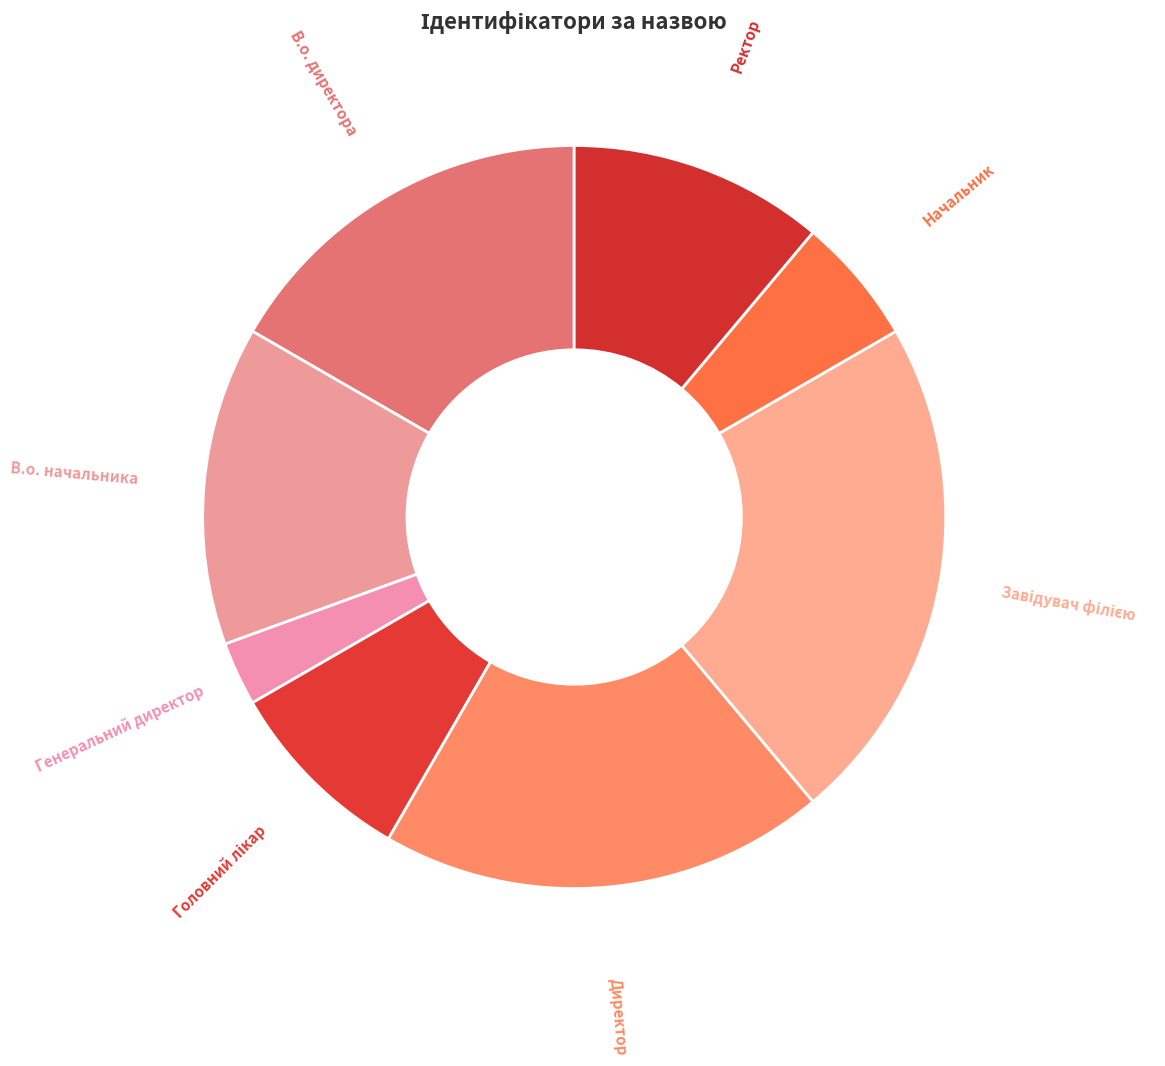

Approximately how many times larger is the value at Начальник compared to Директор?

0.3